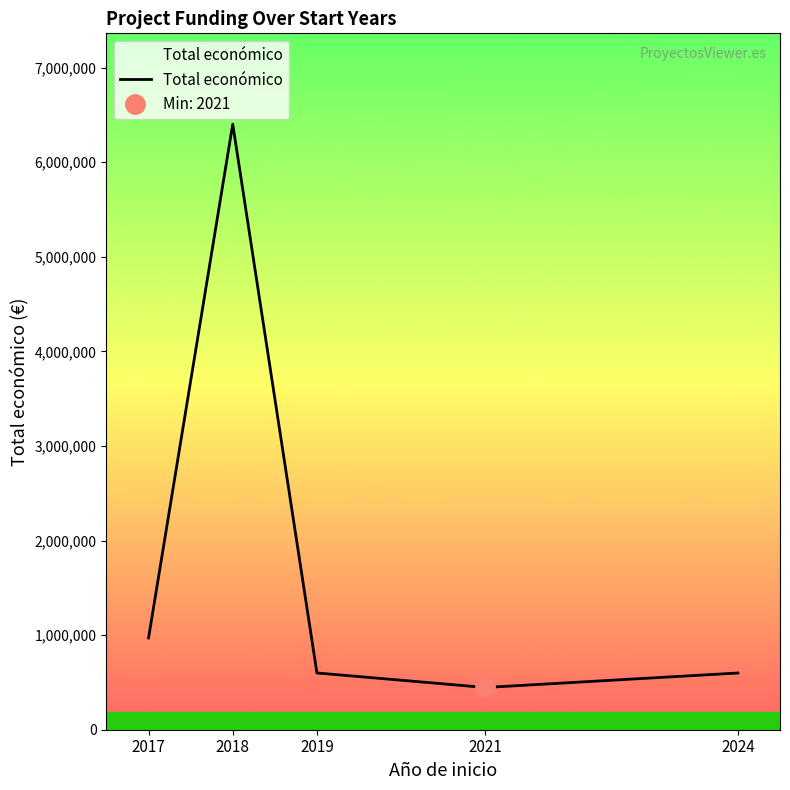

What is the value of the 4th point from the left?

446440